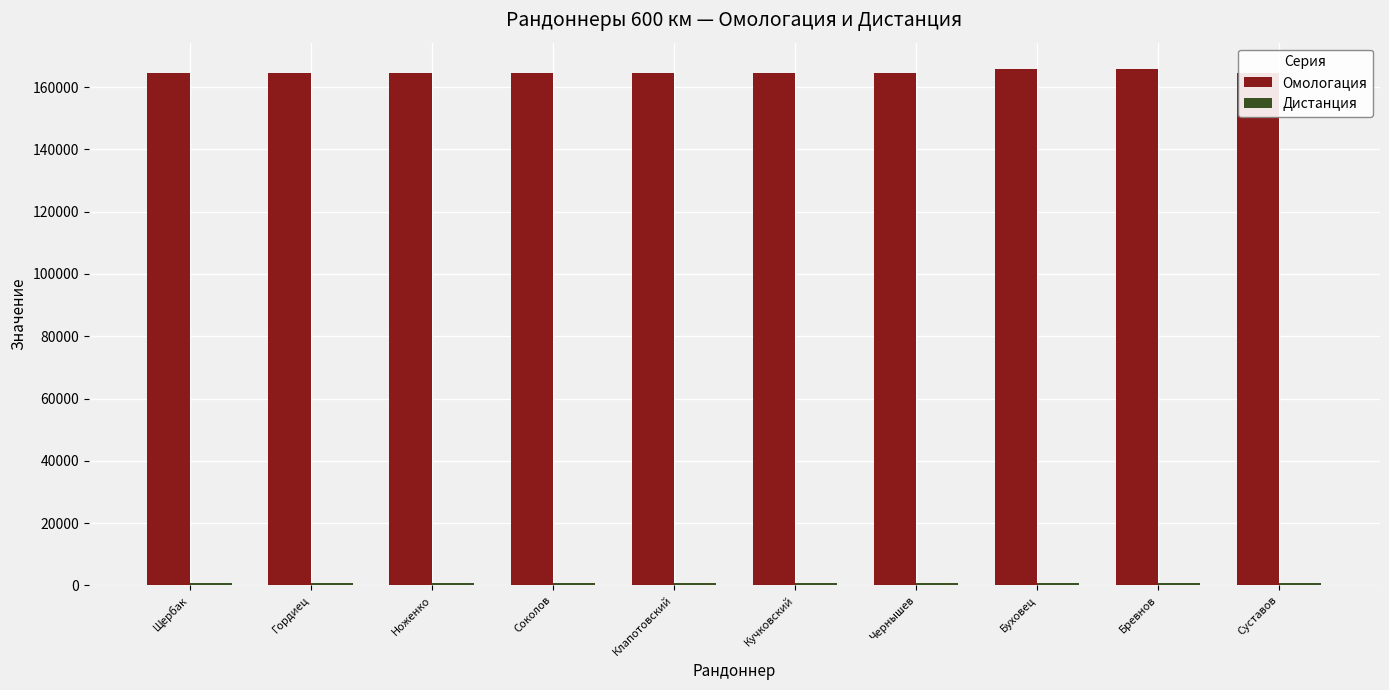

What is the maximum value shown in the chart?

166006